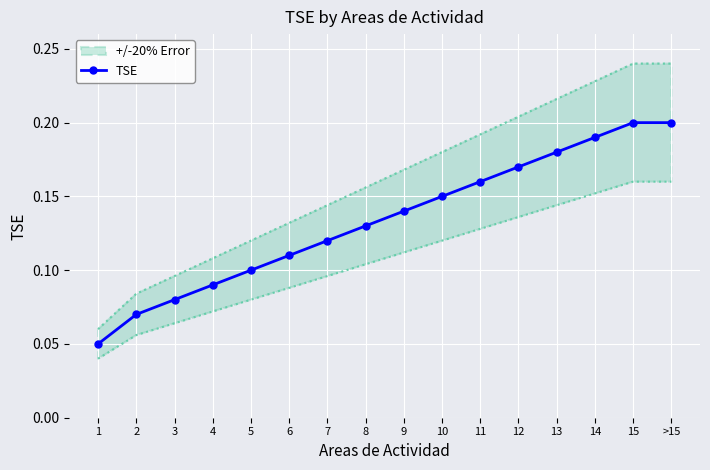

What is the difference between the maximum and minimum values?

0.2